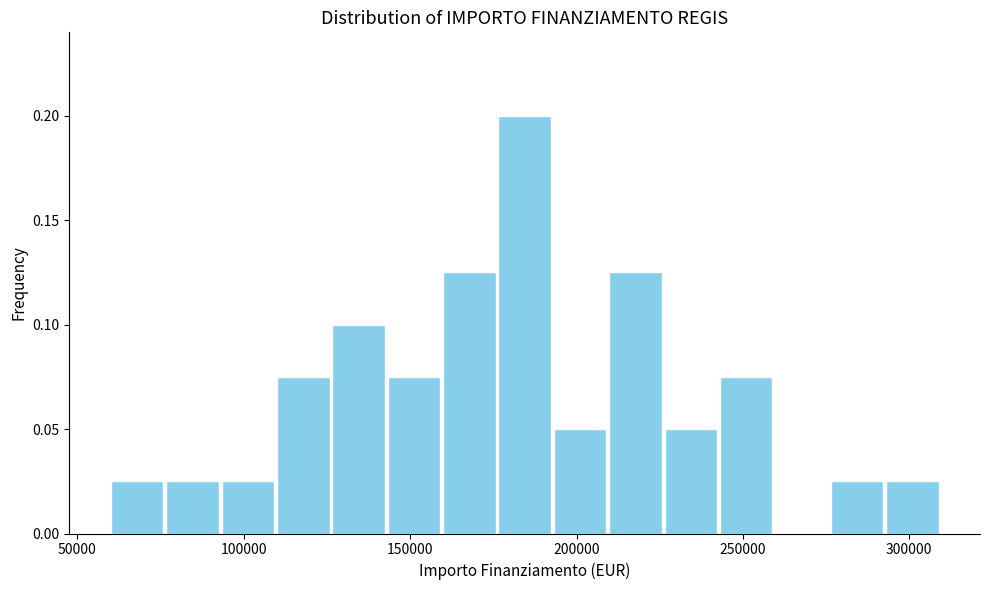

Around what value on the x-axis is the tallest bar? Give the approximate position of its centre, as read against the axis.

185000